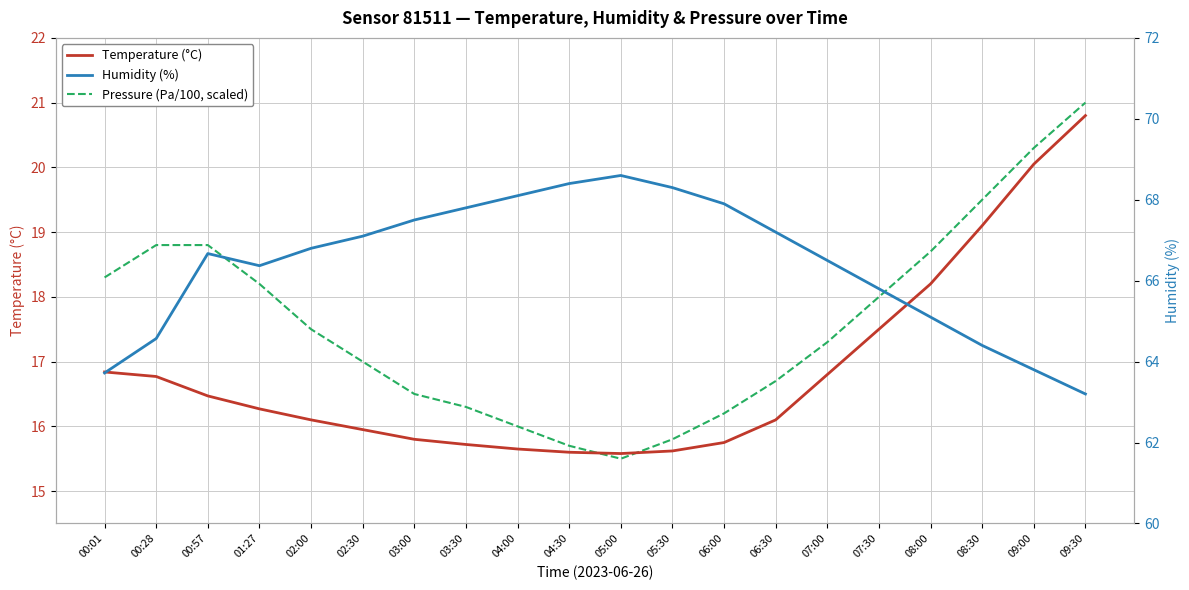

What is the sum of the Humidity (%) values at 08:30 and 00:57?

131.1